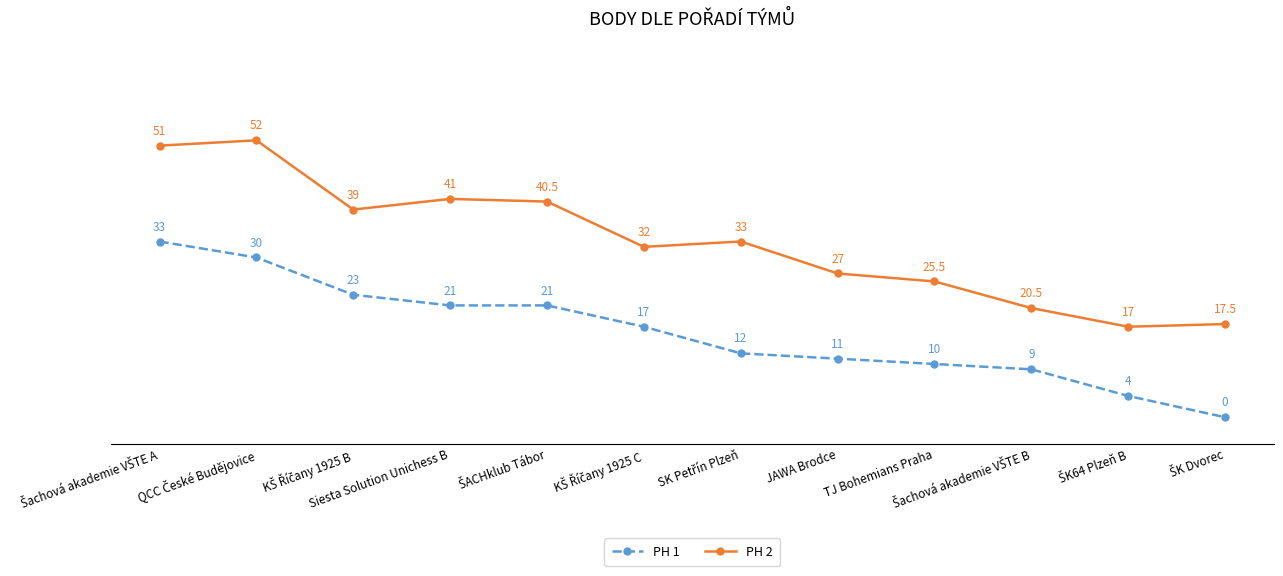

How many interior local valleys does the PH 2 series have?

3